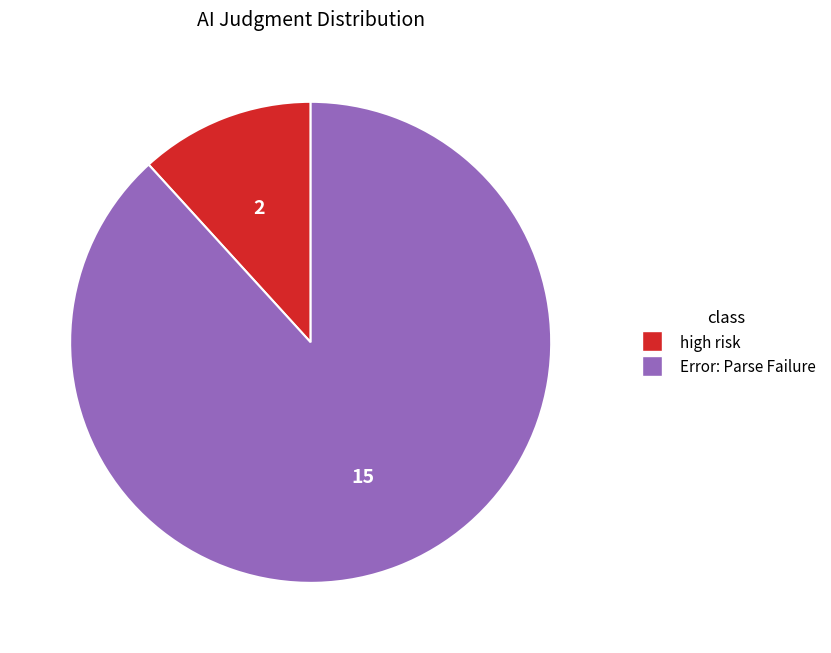

Do high risk and Error: Parse Failure together represent more than half of the pie?

Yes